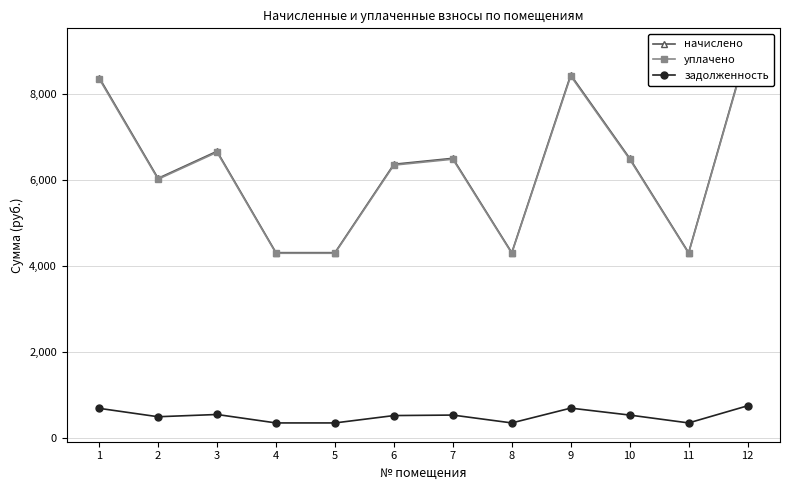

Which label corresponds to the smallest value in the chart?

4